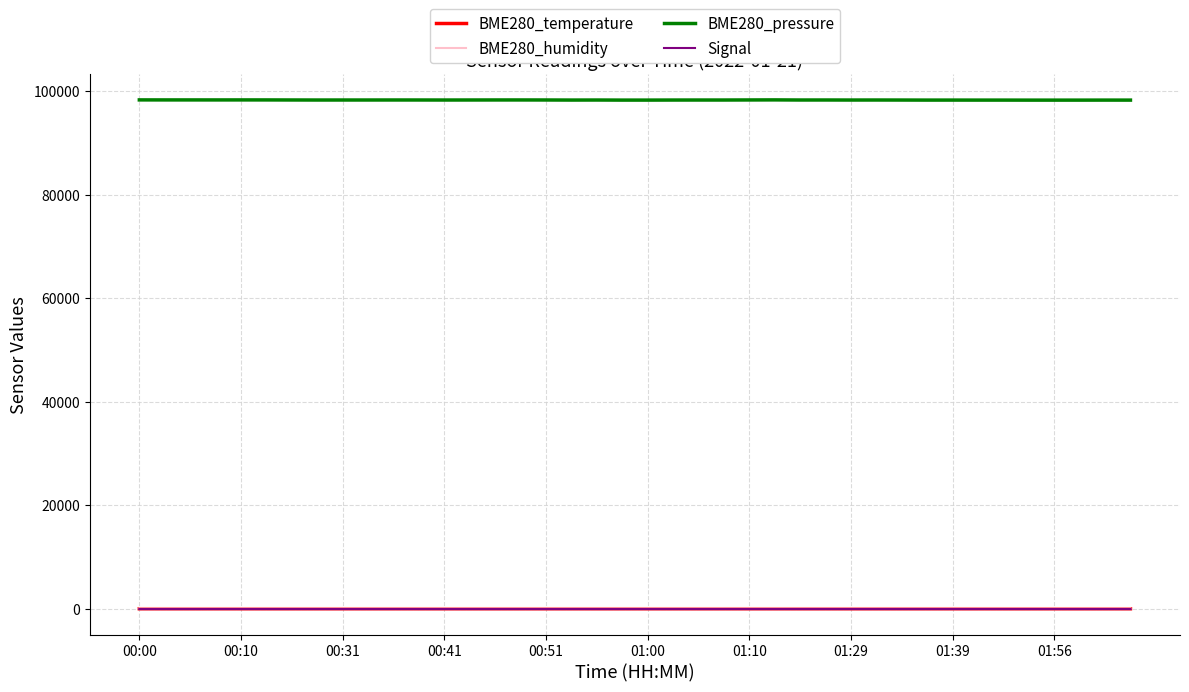

What is the maximum value shown in the chart?

98316.7